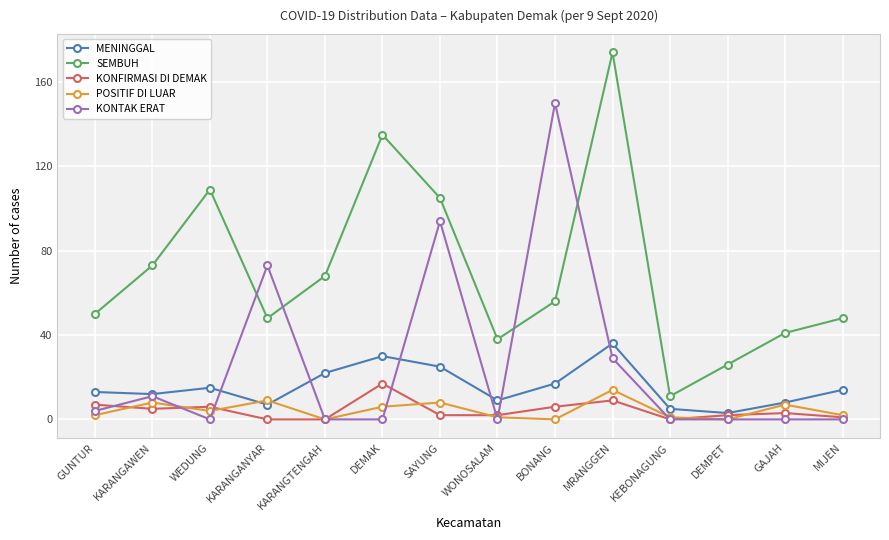

How many values in the POSITIF DI LUAR series are below 4?

7